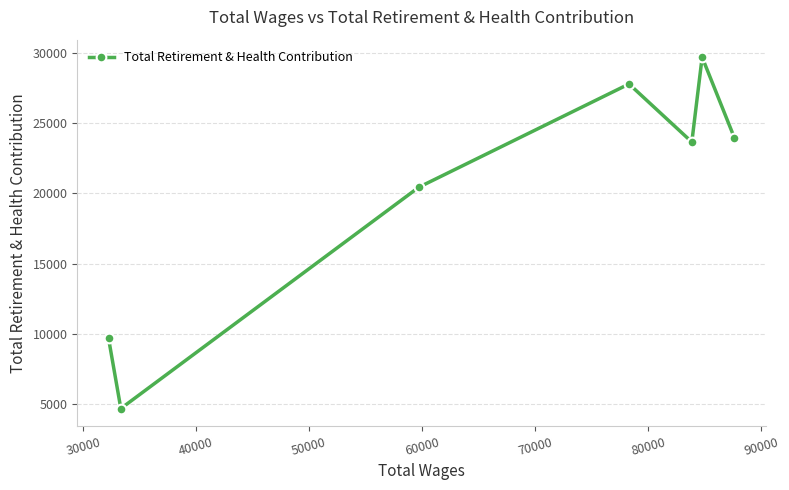

What is the greatest value displayed?

29671